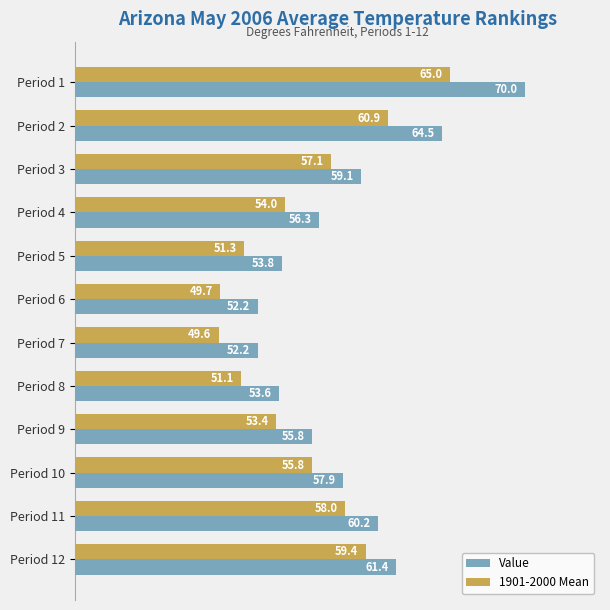

At which label does 1901-2000 Mean reach its peak?

Period 1